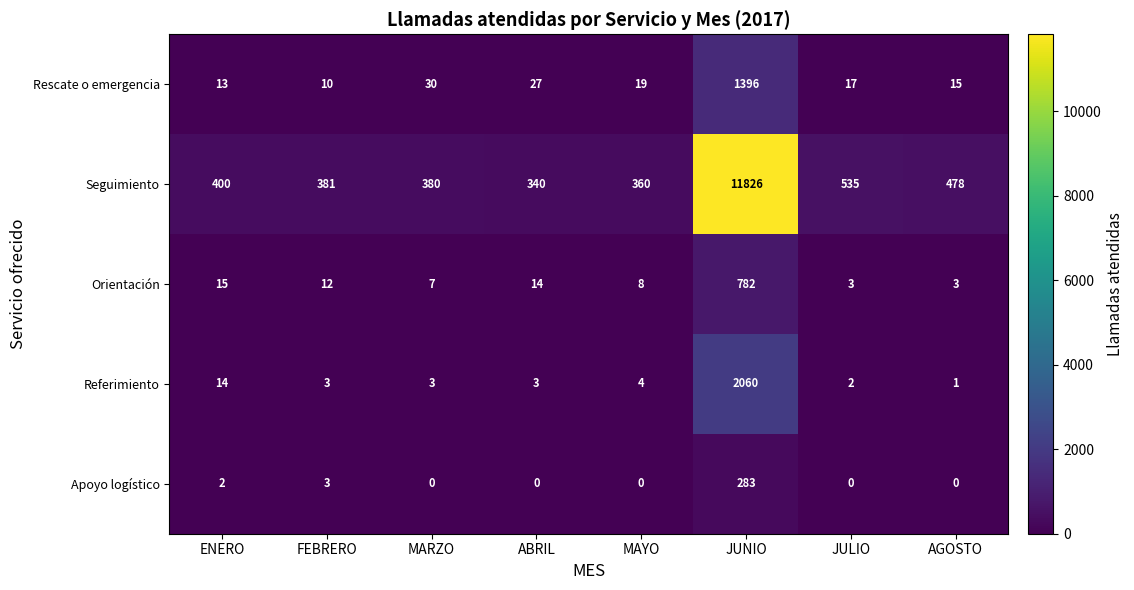

Which series has the largest total across all categories?

Seguimiento